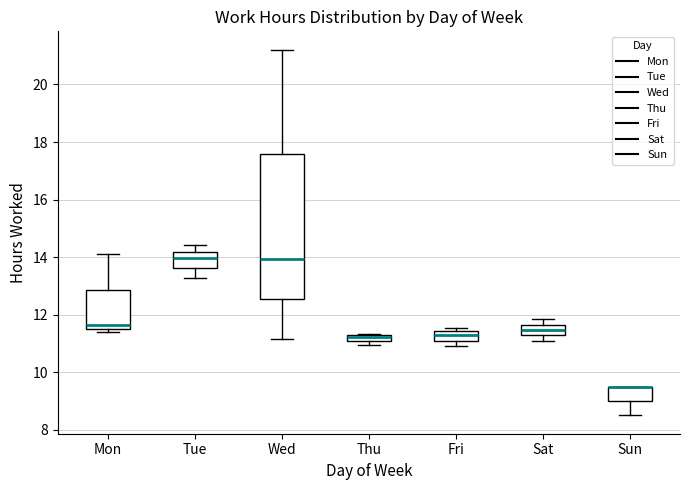

Which box is the tallest, from its lower edge to its upper edge?

Wed